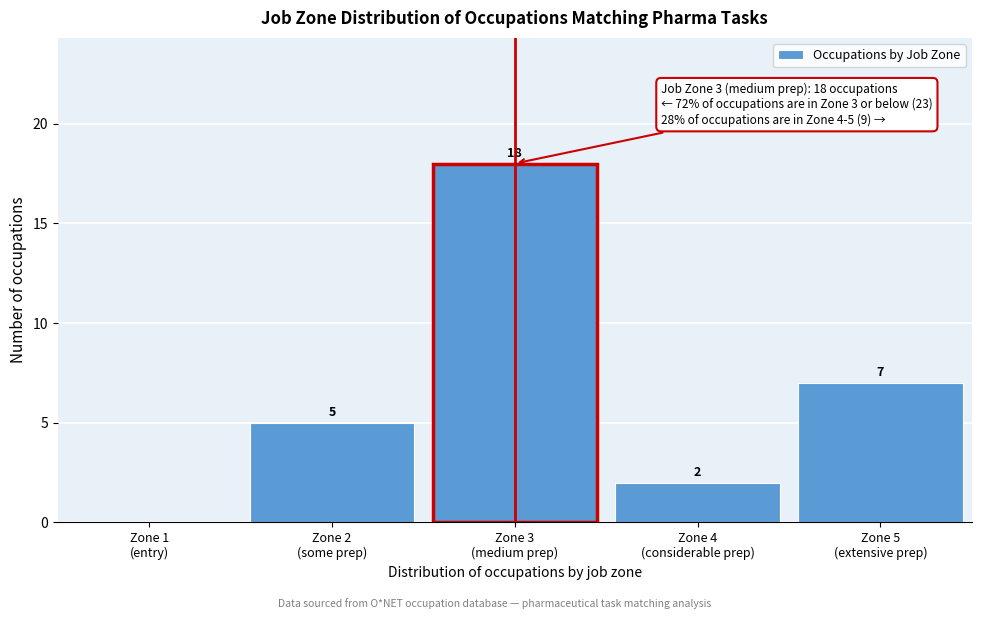

How many values are between 2 and 7?

3